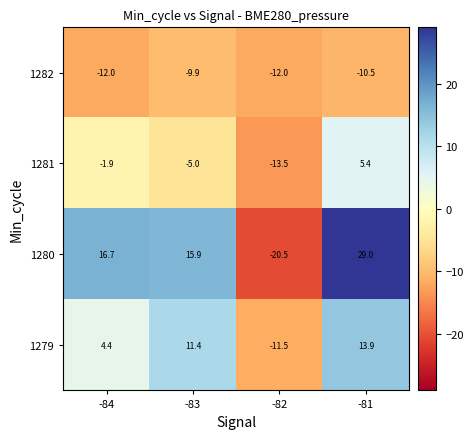

Between -84 and -83, which series saw the biggest shift?

1279